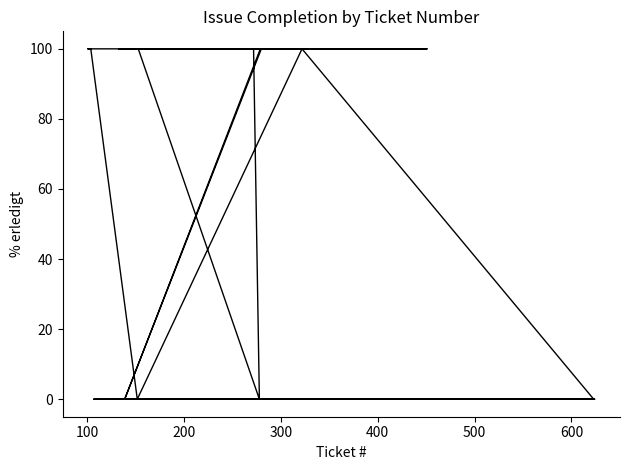

How many values are between 0 and 100?

40